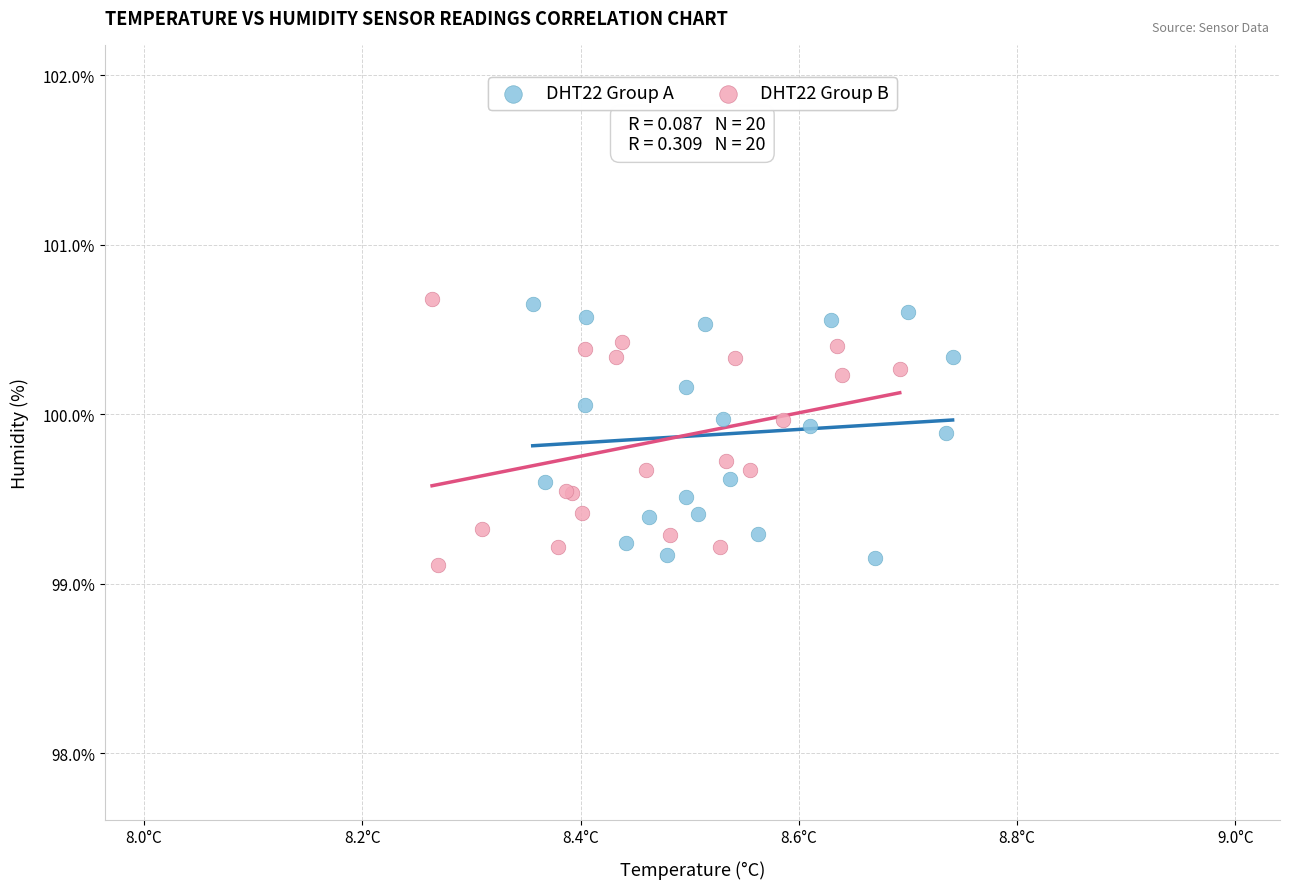

Which series has the largest Y range (max minus min)?

DHT22 Group B